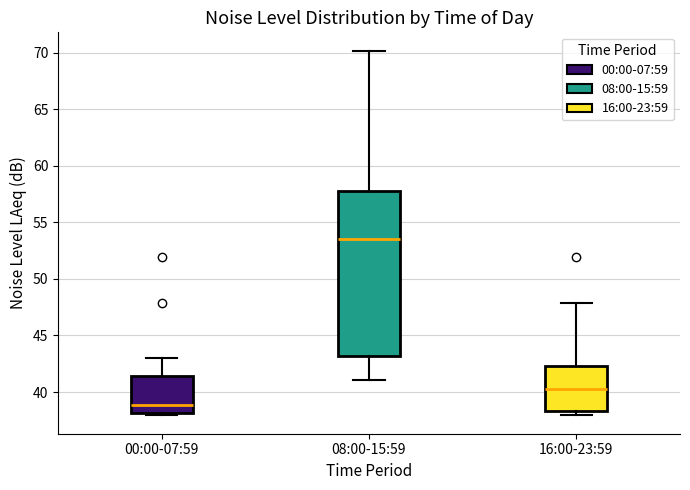

Reading left to right, transcribe this box plot: for each box, give where its median line is, the range the box spans, and where its two whiskers end, as read against the y-axis. The values are not printed on the chart, so give them approximately, as read against the axis.

00:00-07:59: median 39.0, box 38.0 to 41.5, whiskers 38.0 (just below the box's lower edge) to 43.0
08:00-15:59: median 53.5, box 43.0 to 57.5, whiskers 41.0 to 70.0
16:00-23:59: median 40.5, box 38.5 to 42.5, whiskers 38.0 to 48.0